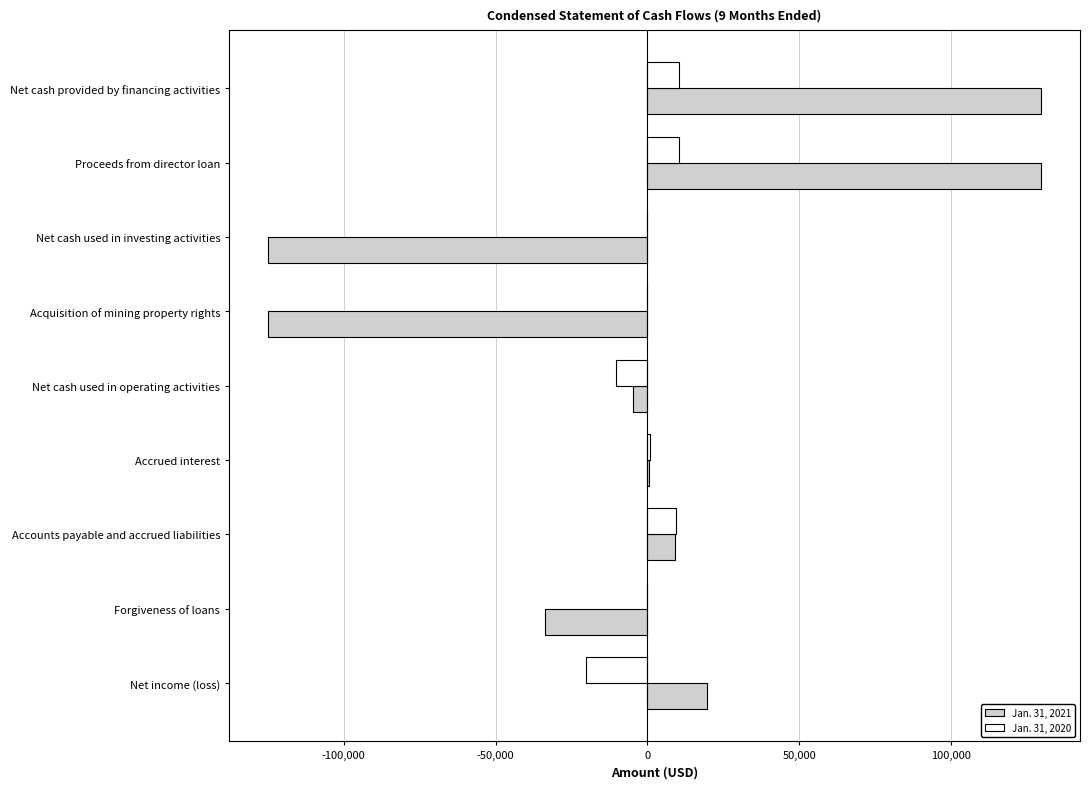

Is it true that Jan. 31, 2020 equals 0 at Net cash used in investing activities?

True